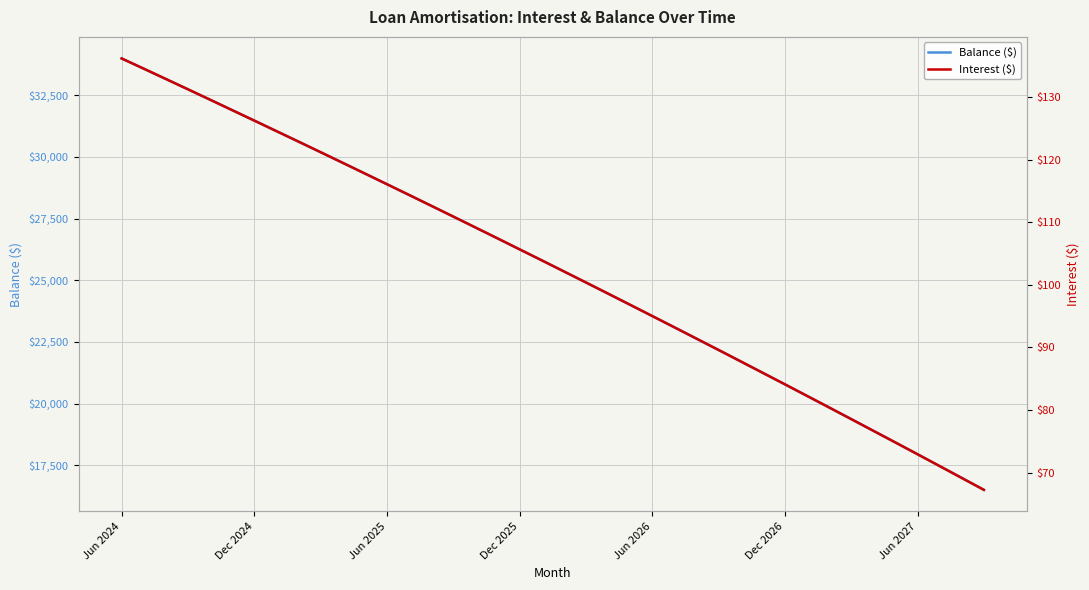

What is the minimum value for Interest ($)?

67.2